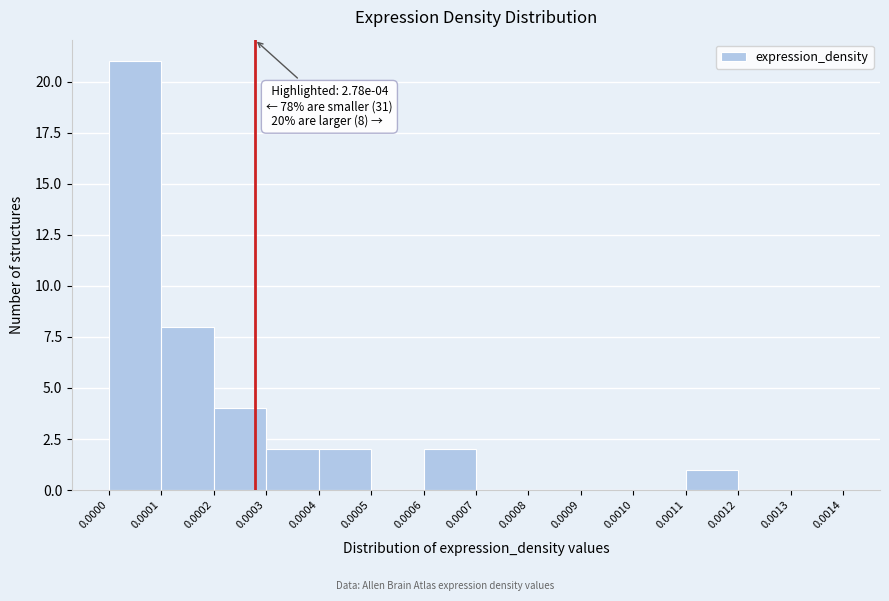

Over which range of the x-axis is the bar tallest?

0.0000 to 0.0001